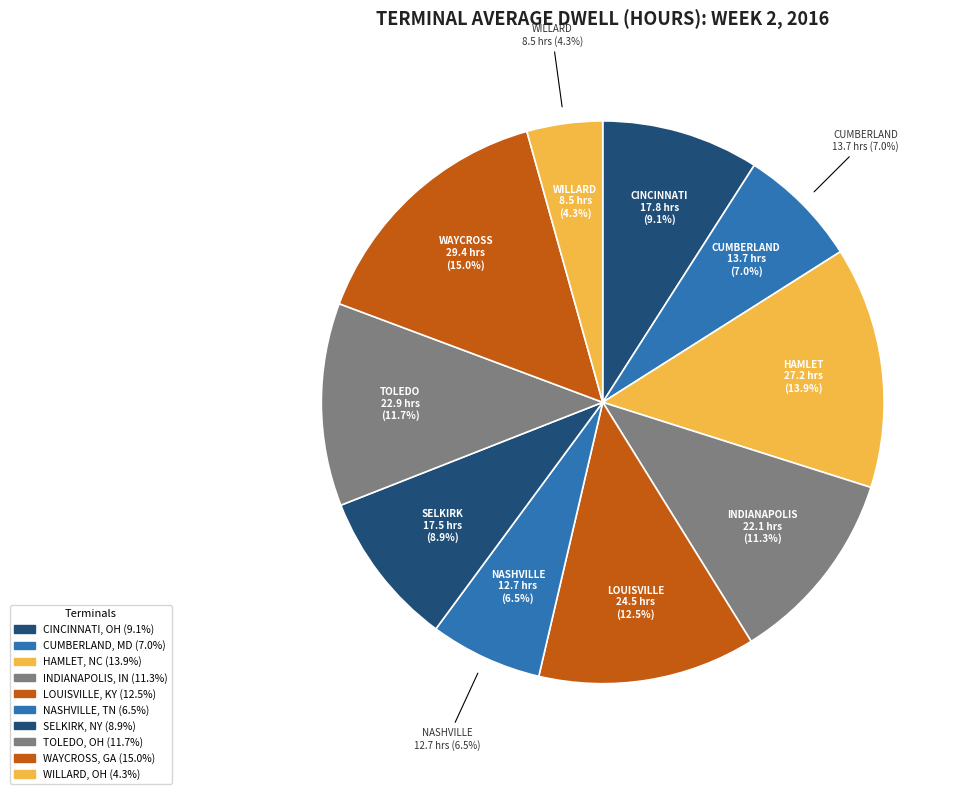

Between TOLEDO, OH and SELKIRK, NY, which is larger?

TOLEDO, OH